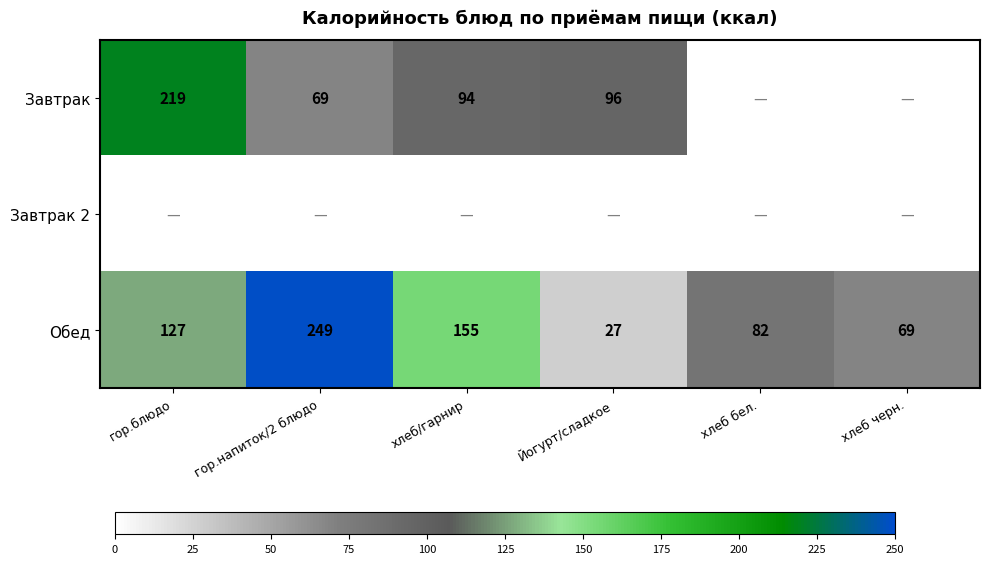

Rank the categories by Обед value from lowest to highest.

Йогурт/сладкое, хлеб черн., хлеб бел., гор.блюдо, хлеб/гарнир, гор.напиток/2 блюдо